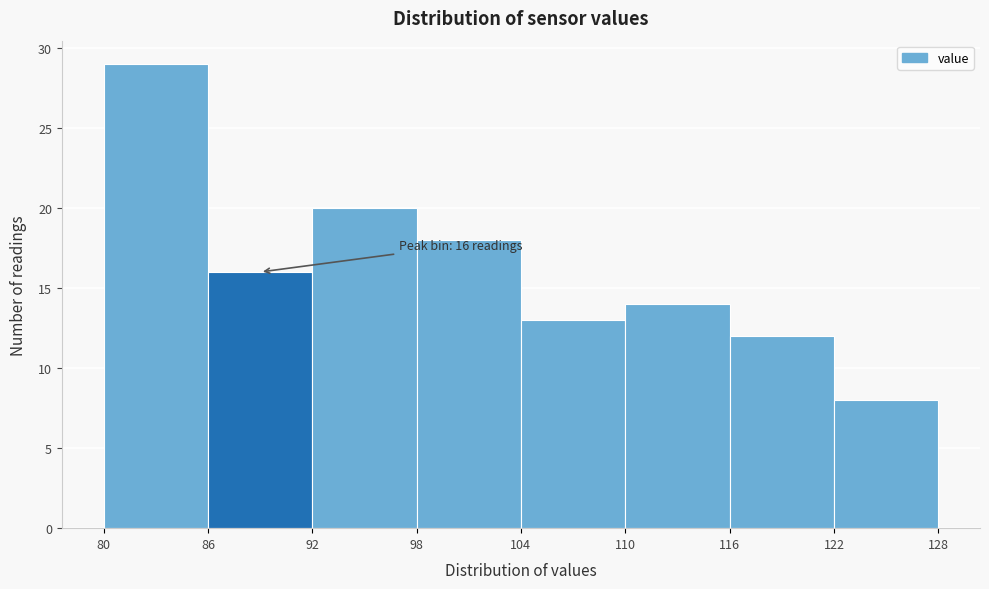

Over which range of the x-axis is the bar tallest?

80 to 86